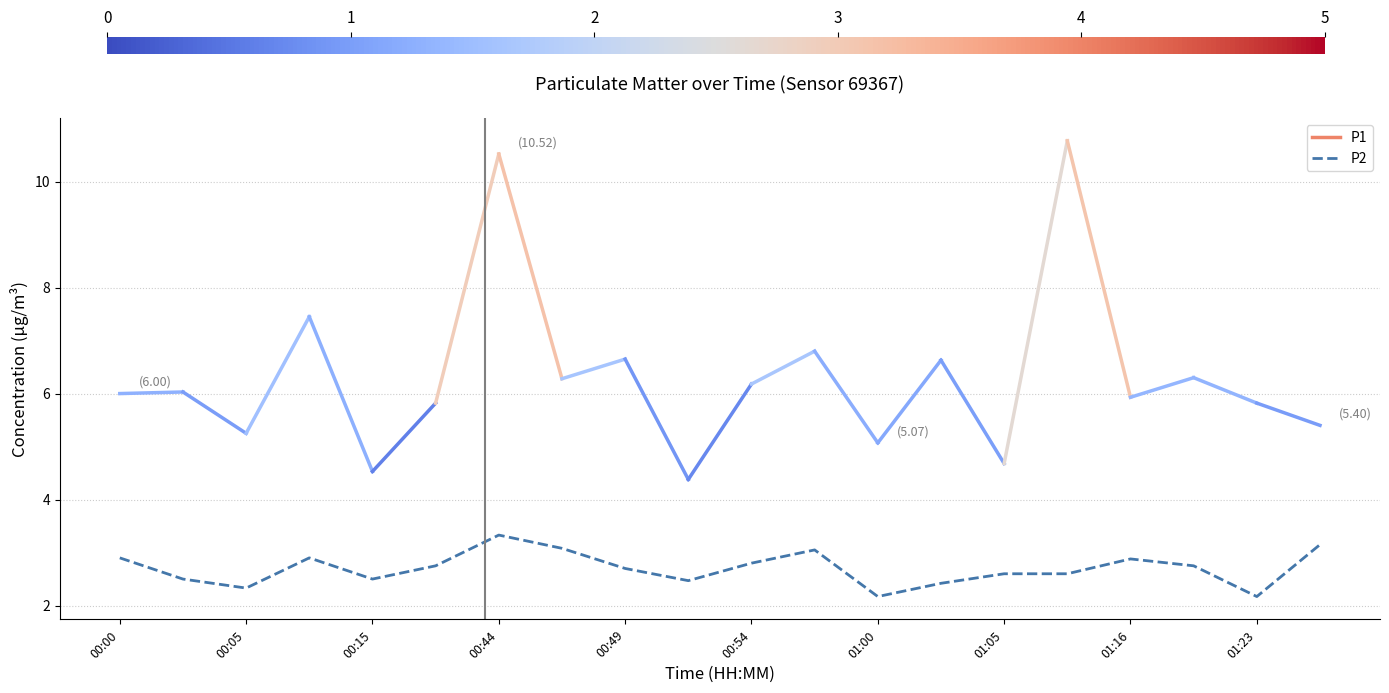

What is the maximum value shown in the chart?

3.3